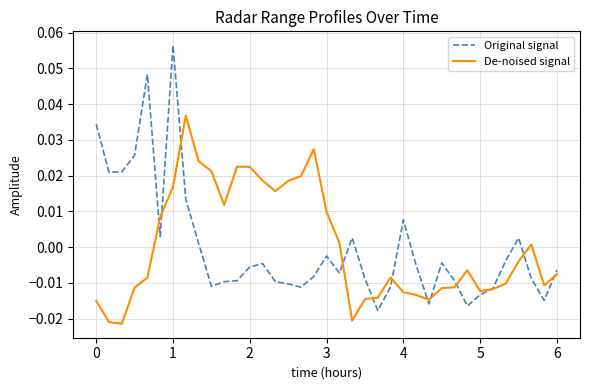

List the series in order of their peak value, highest first.

Original signal, De-noised signal